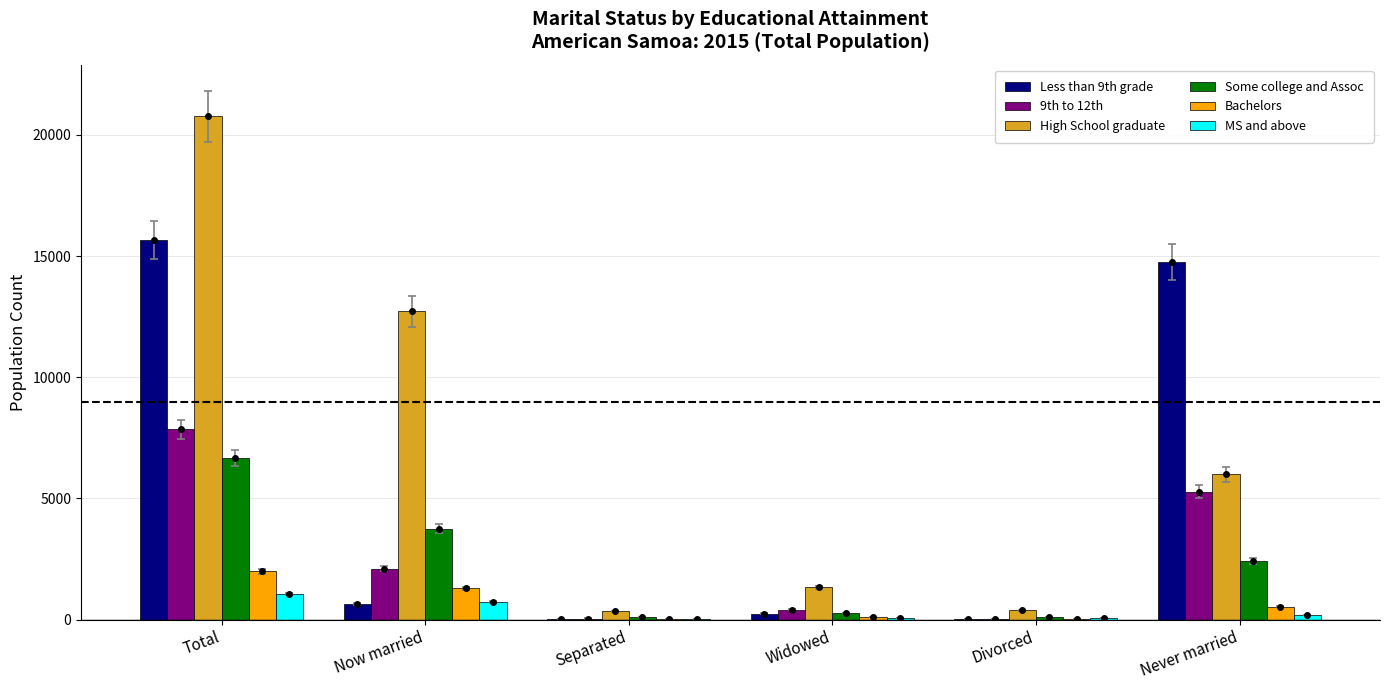

What is the difference between the highest and lowest values at Now married?

12065